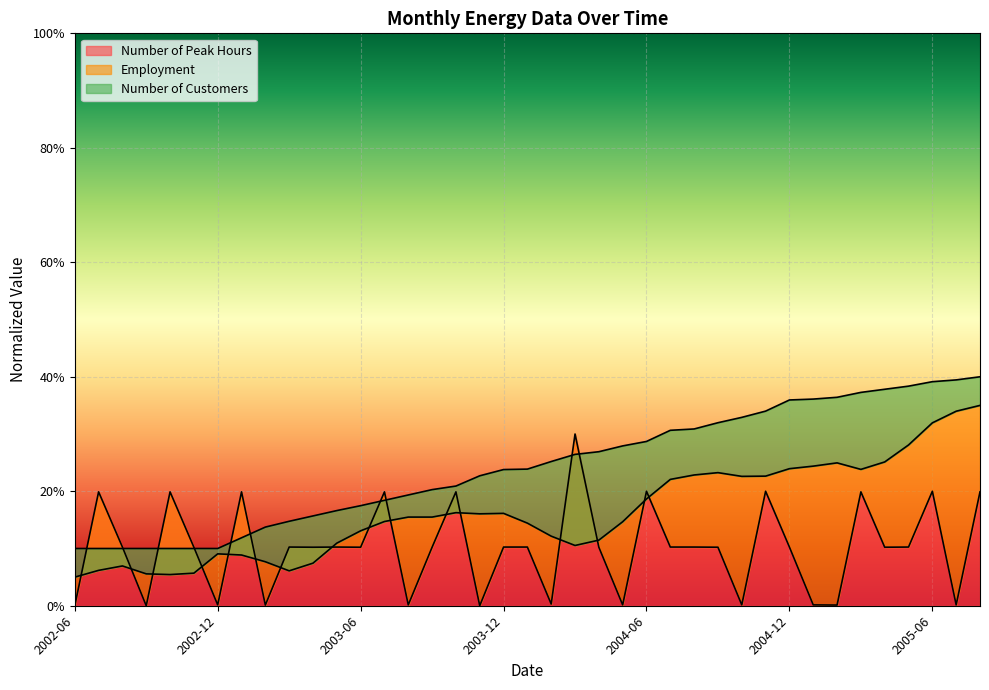

What is the difference between the second highest and second lowest values in the Number of Peak Hours series?

0.2